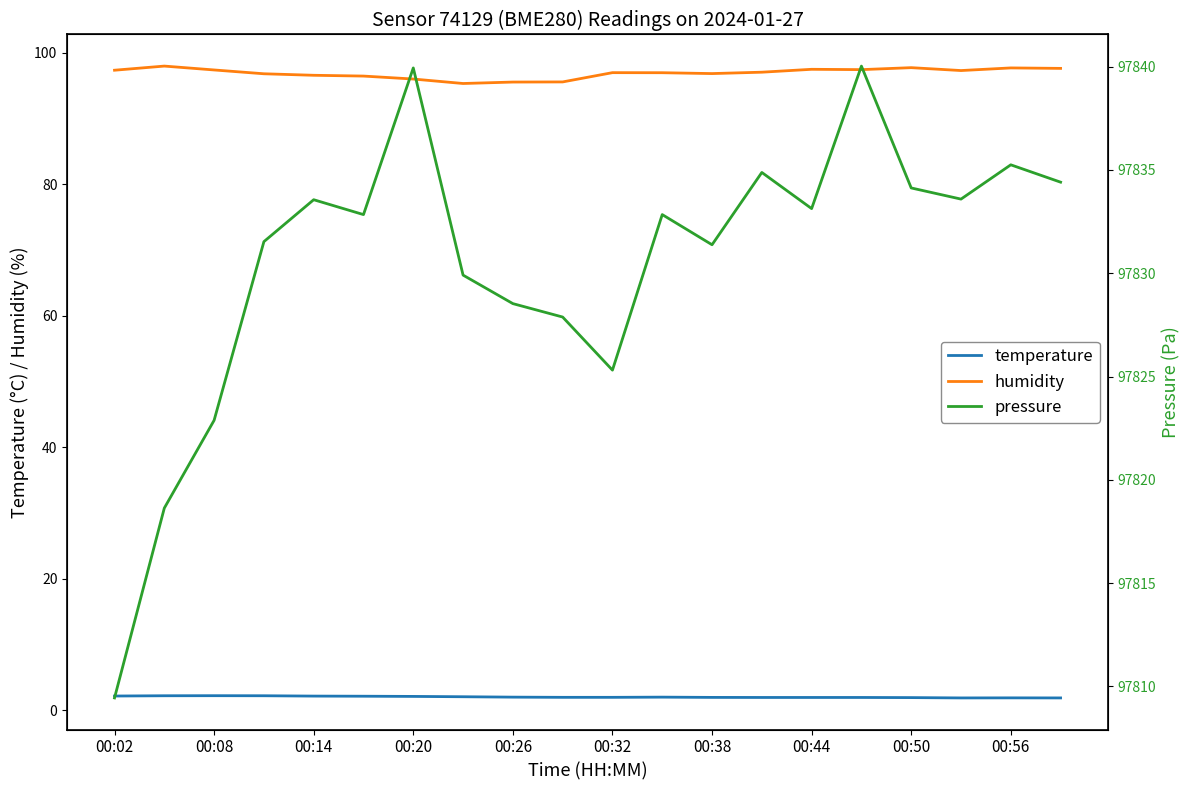

Is it true that temperature equals 1.9 at 00:50?

True